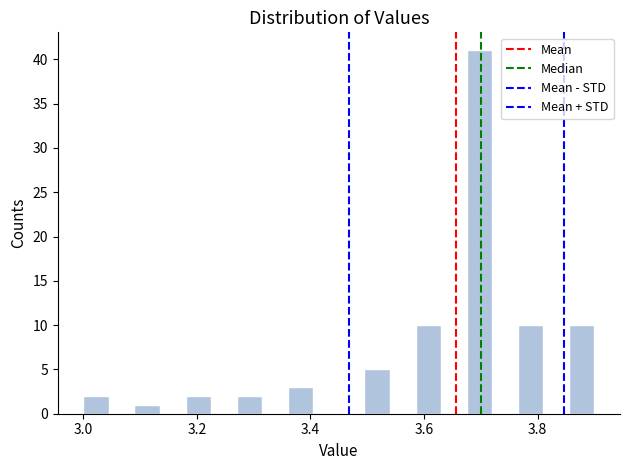

Around what value on the x-axis is the tallest bar? Give the approximate position of its centre, as read against the axis.

3.70